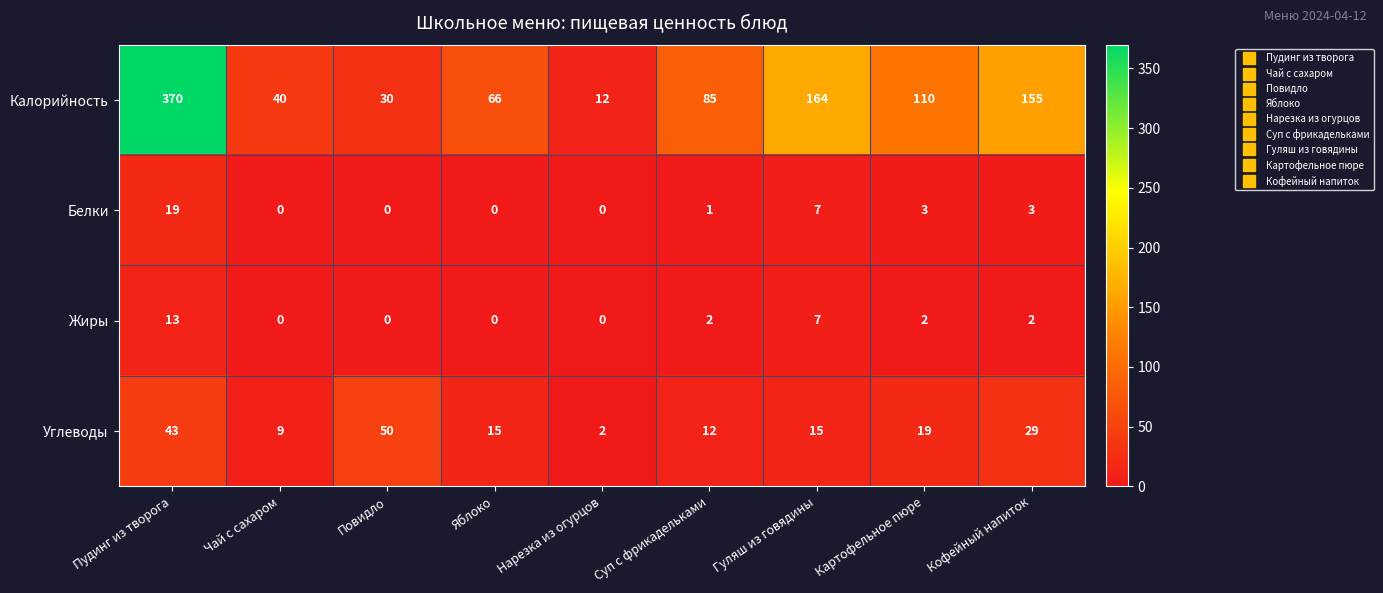

Which category has the lowest value in the Углеводы series?

Нарезка из огурцов